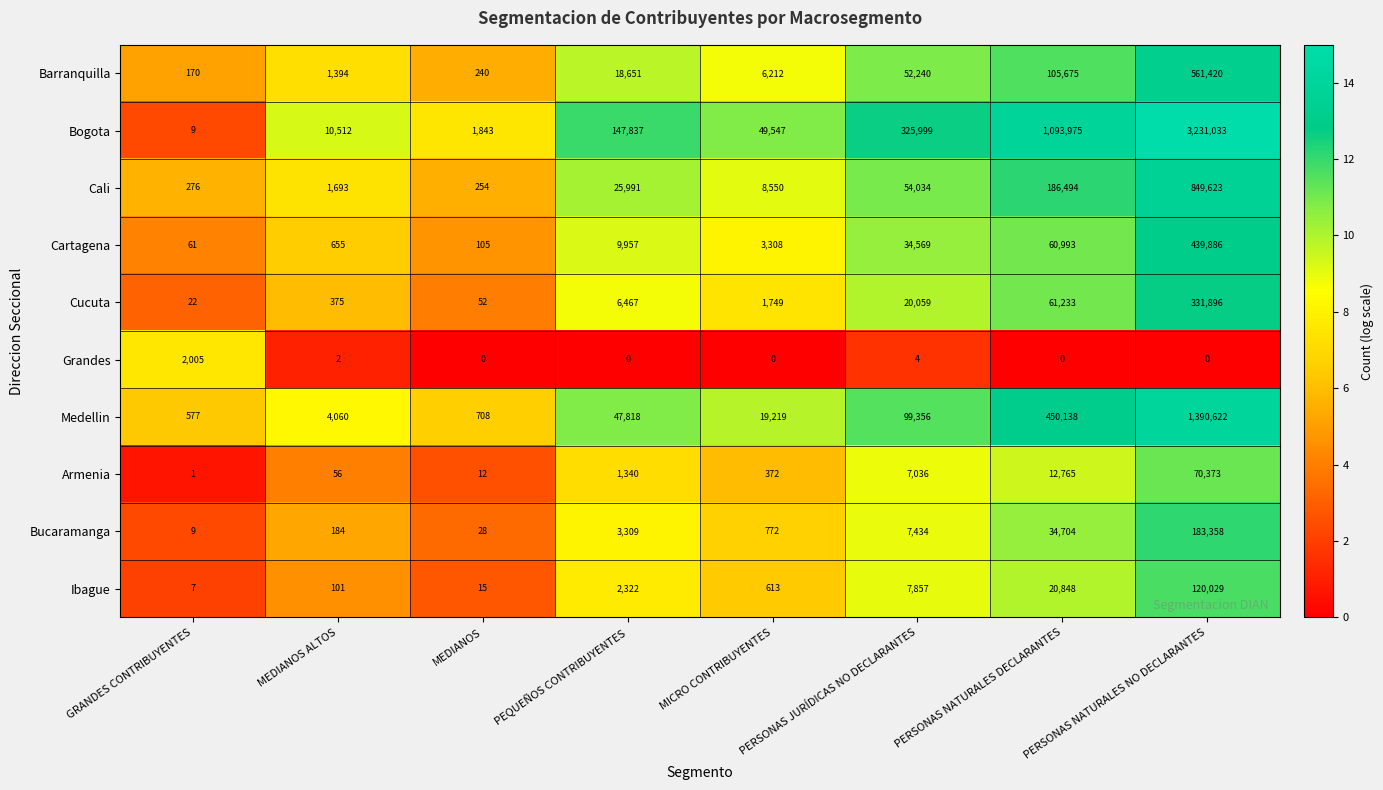

The Cartagena series shows 97624 at PERSONAS NATURALES DECLARANTES. True or false?

False